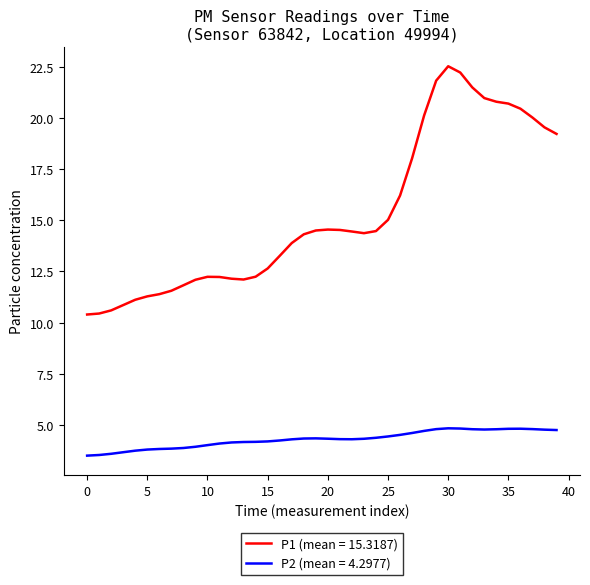

What is the greatest value displayed?

22.5